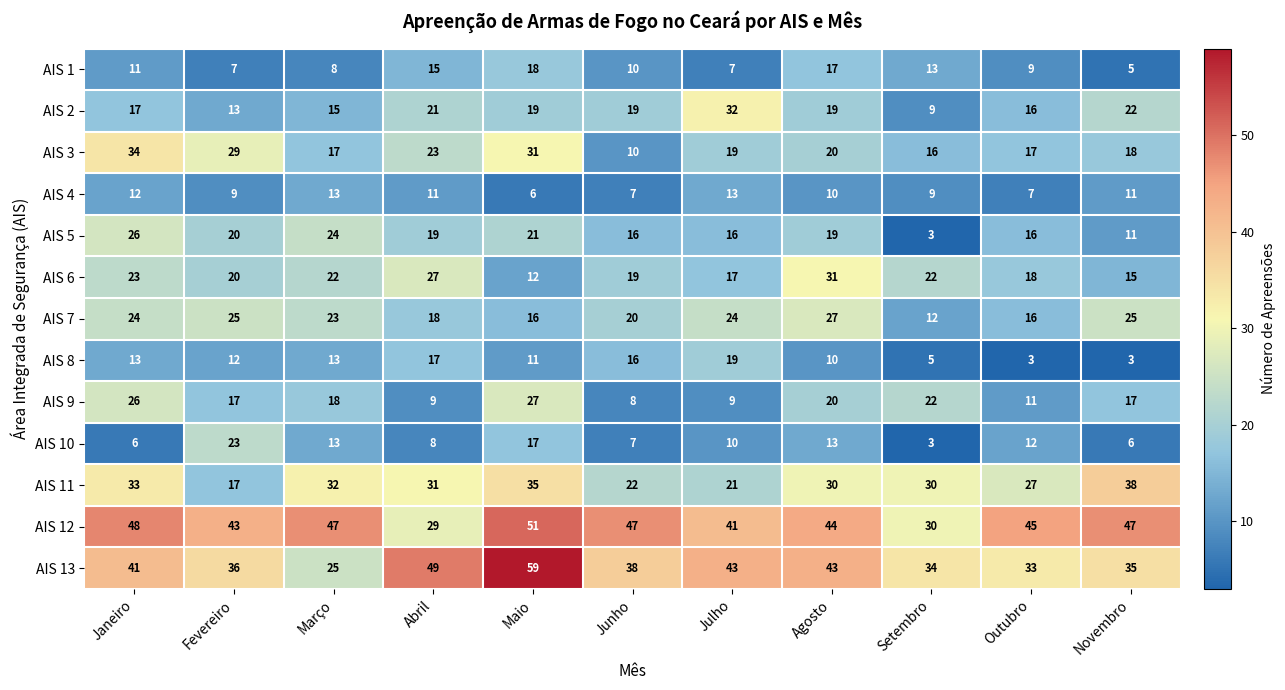

What is the difference between the highest and lowest values at Março?

39